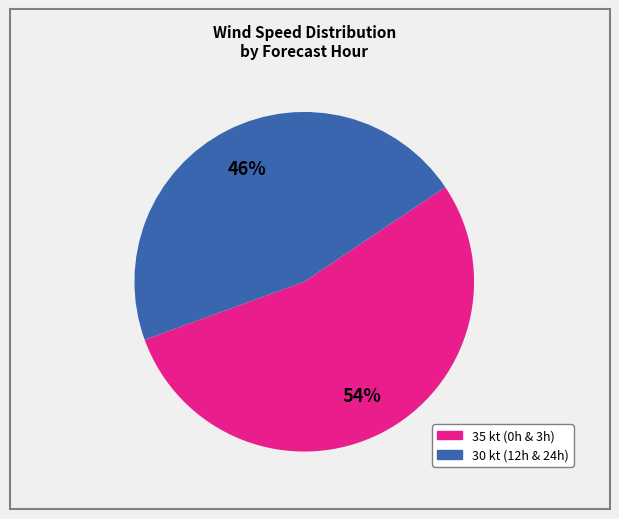

To the nearest percent, what is the difference between the largest and smallest slice percentages?

8%